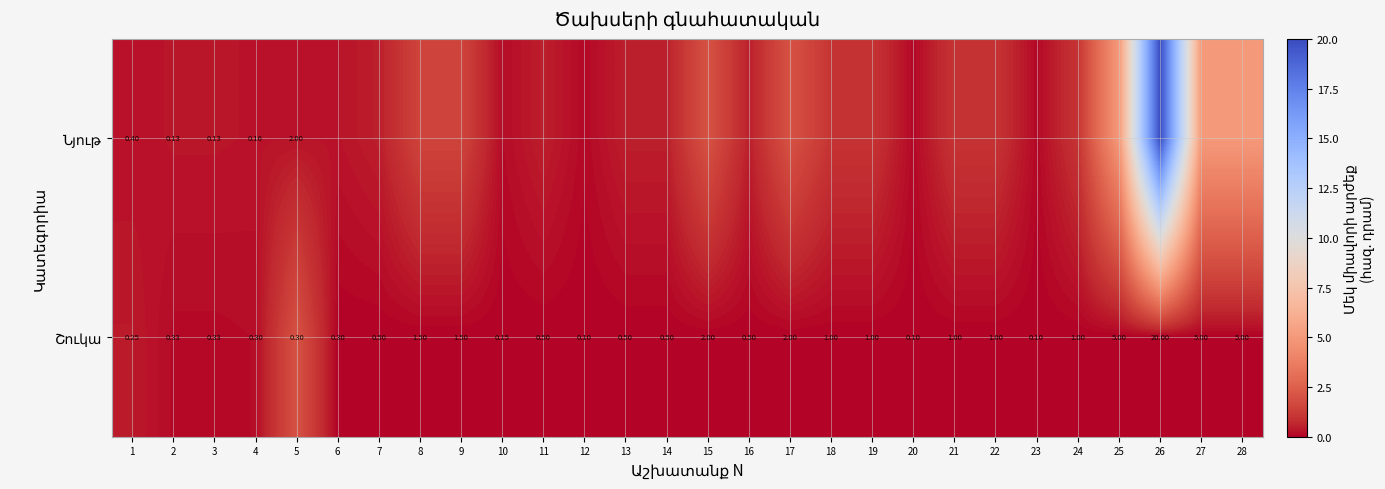

What is the maximum value for Նյութ?

20.0